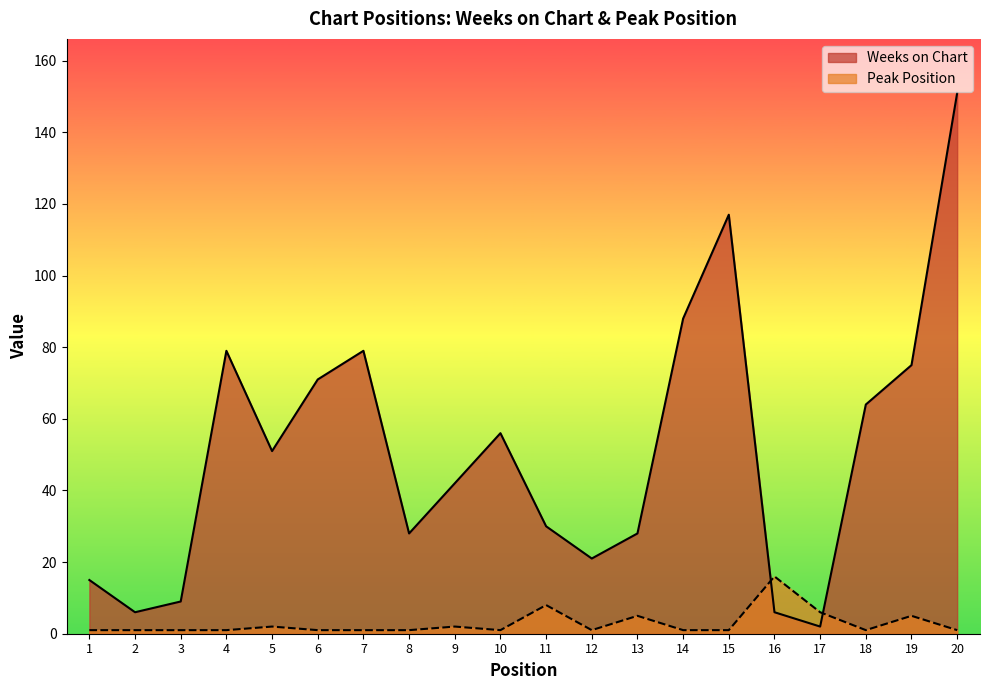

What is the value of the Weeks on Chart point at the 8th from the left?

28